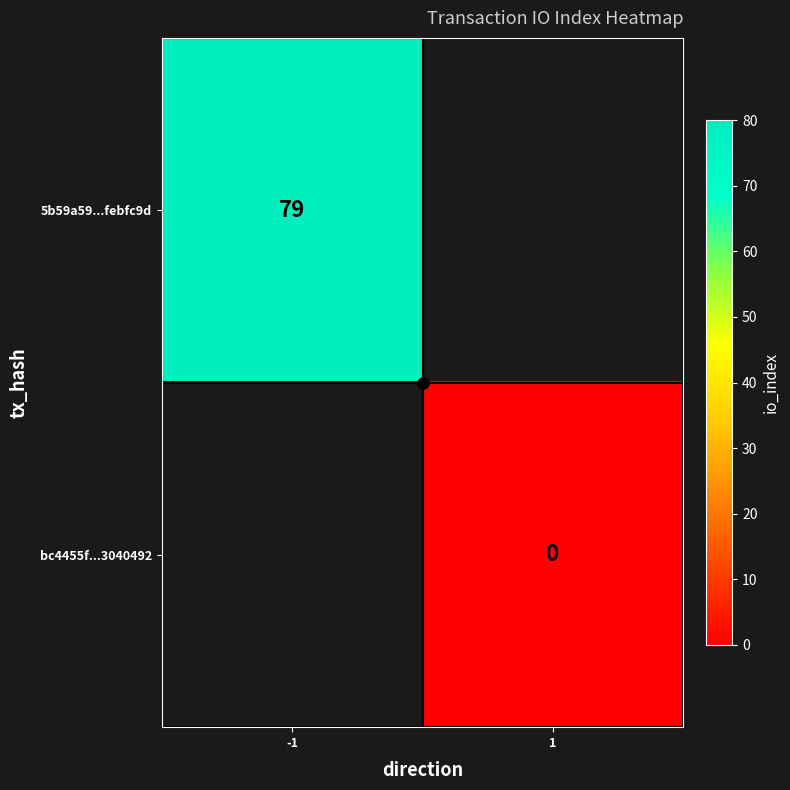

How many distinct data groups are displayed?

2